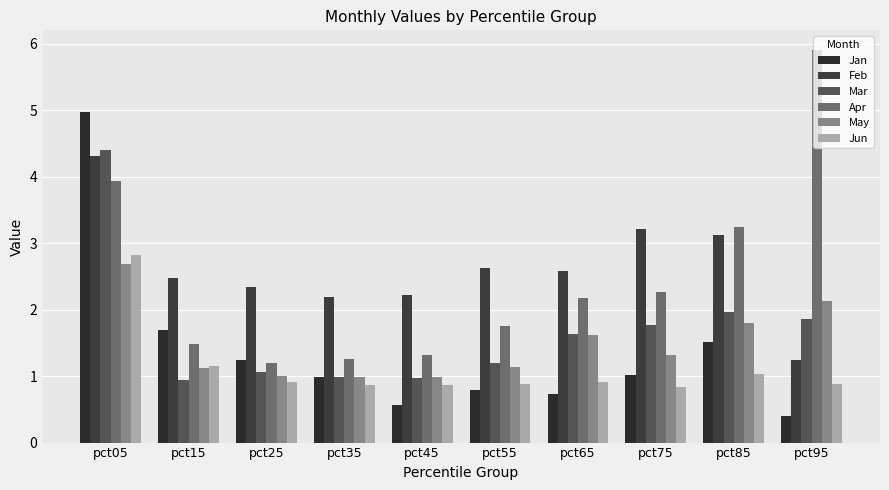

How many data points does each series have?

10